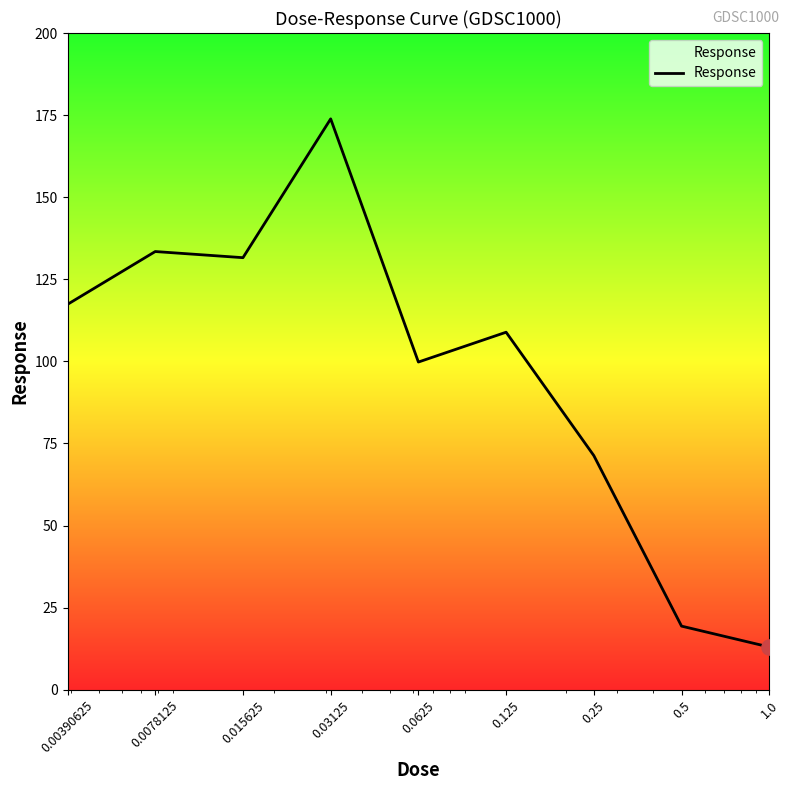

What is the difference between the maximum and minimum values?

160.9